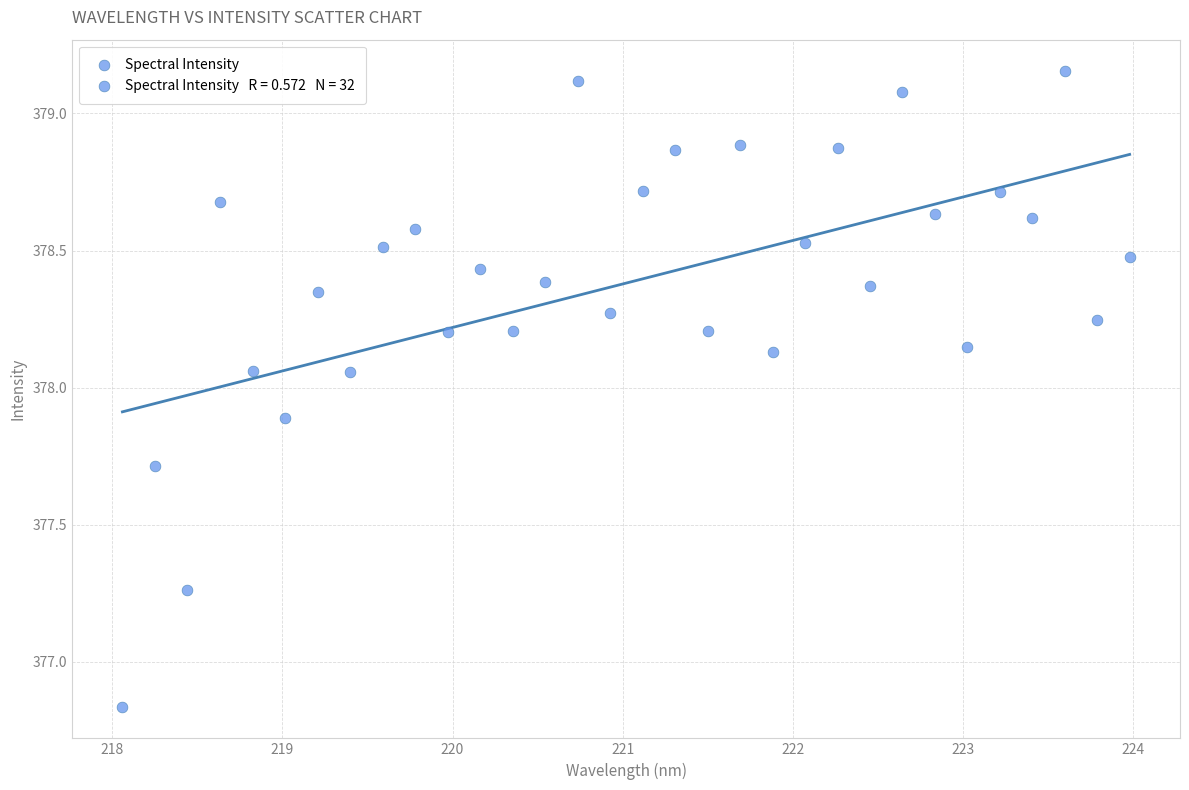

What is the range of Y values (max minus min)?

2.3